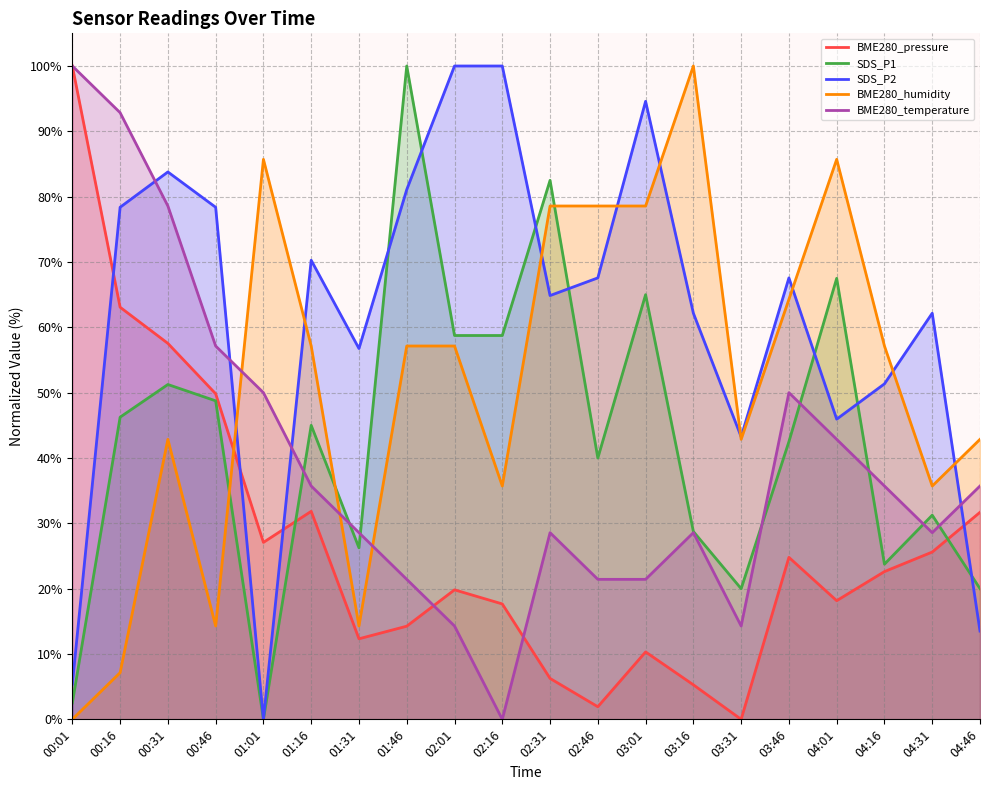

The value of BME280_humidity at 03:01 is 127.1. True or false?

False